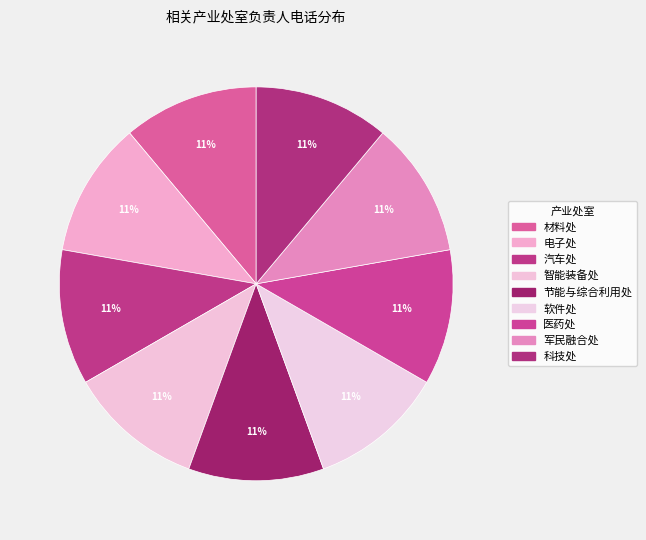

How many segments does this pie chart have?

9